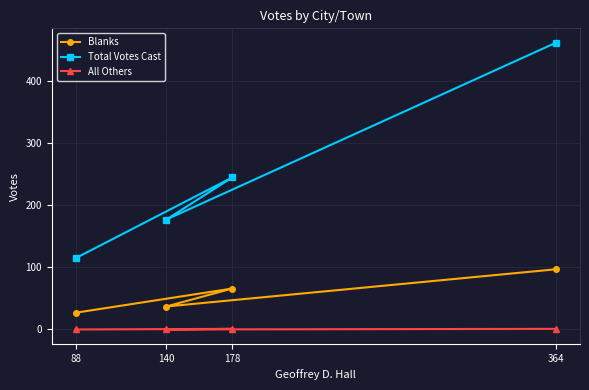

Where is the first local minimum for Total Votes Cast?

140